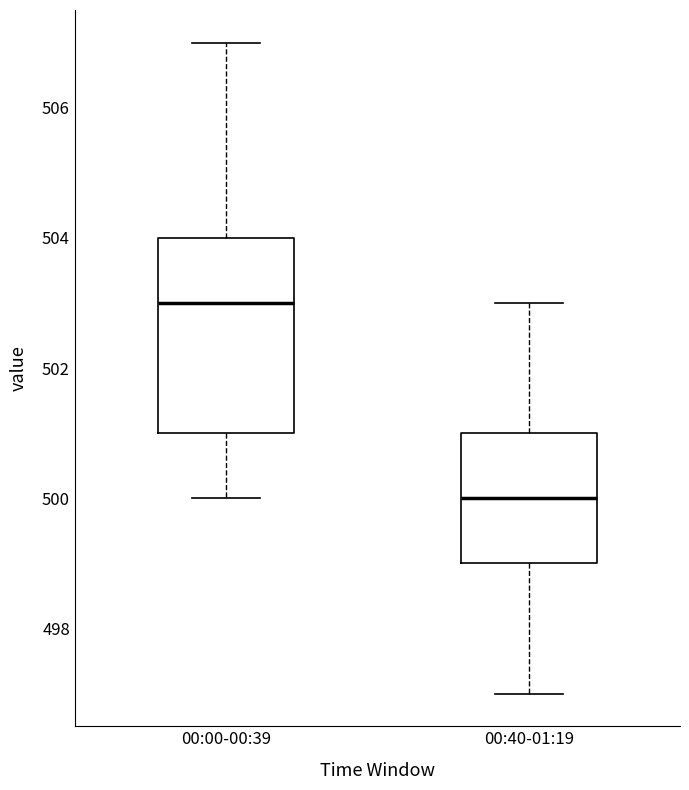

Reading left to right, transcribe this box plot: for each box, give where its median line is, the range the box spans, and where its two whiskers end, as read against the y-axis. The values are not printed on the chart, so give them approximately, as read against the axis.

00:00-00:39: median 503, box 501 to 504, whiskers 500 to 507
00:40-01:19: median 500, box 499 to 501, whiskers 497 to 503